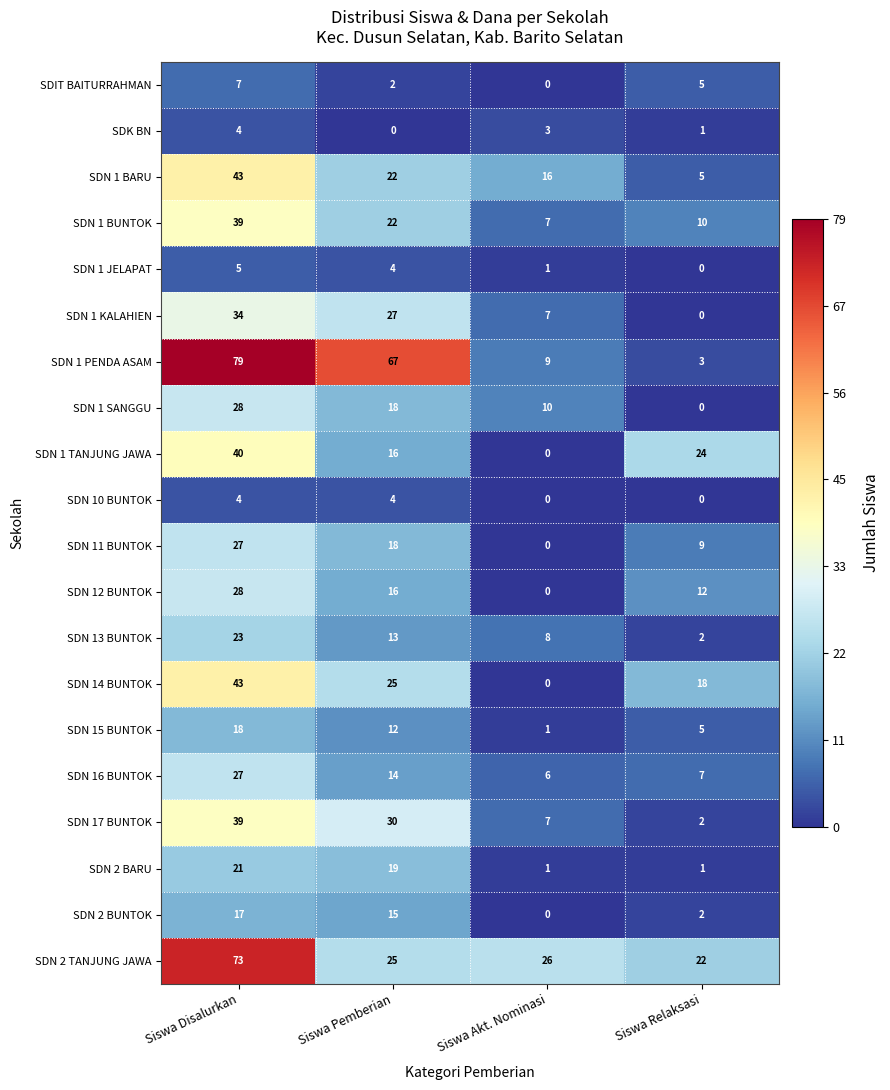

What is the total value across all series at Siswa Pemberian?

369